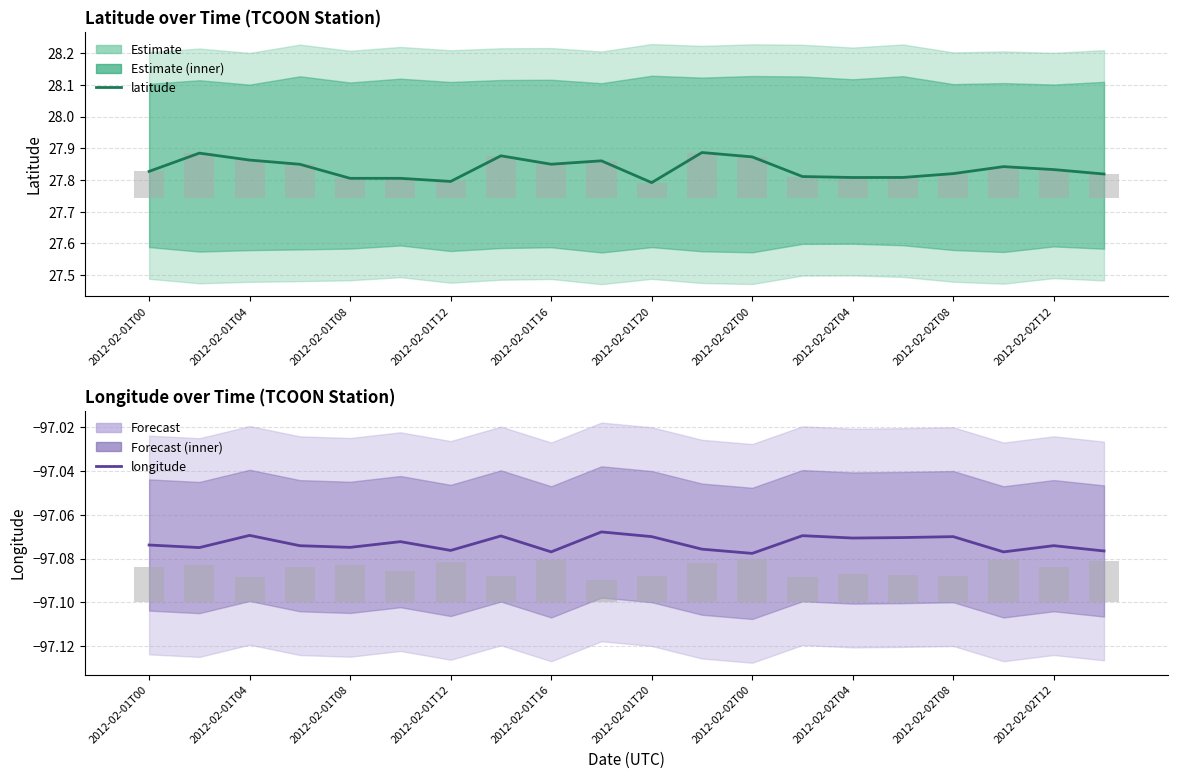

Rank the series by their average value, from highest to lowest.

latitude, longitude